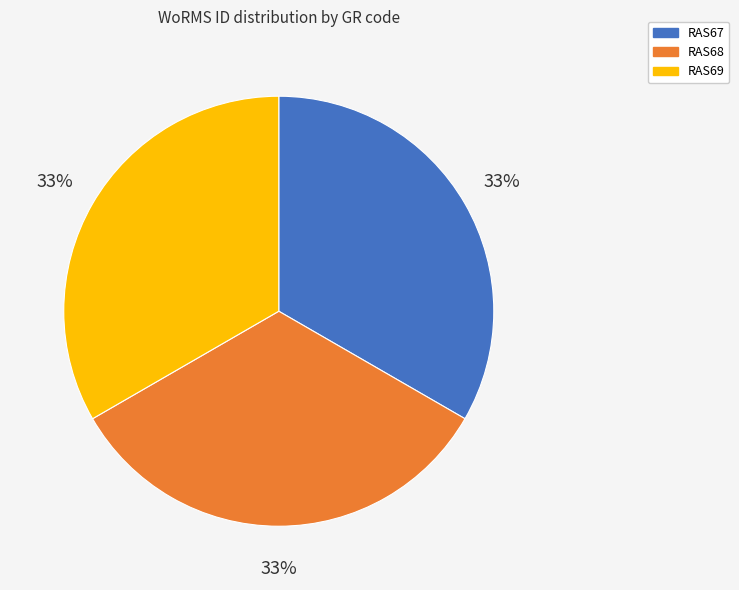

How many slices are in this pie chart?

3